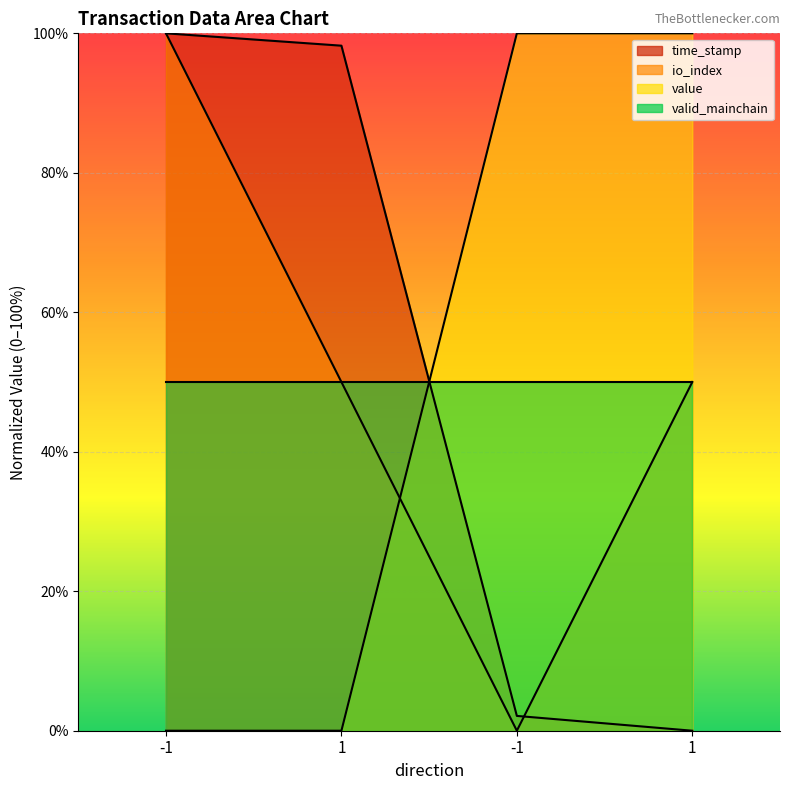

Which series changed the most between 1 and 1?

value